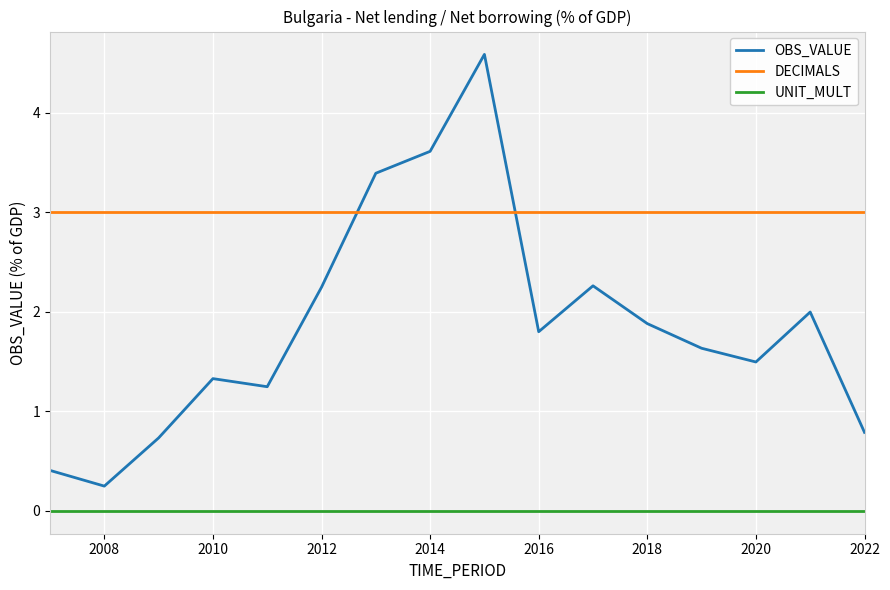

True or false: DECIMALS and UNIT_MULT intersect in this chart.

False